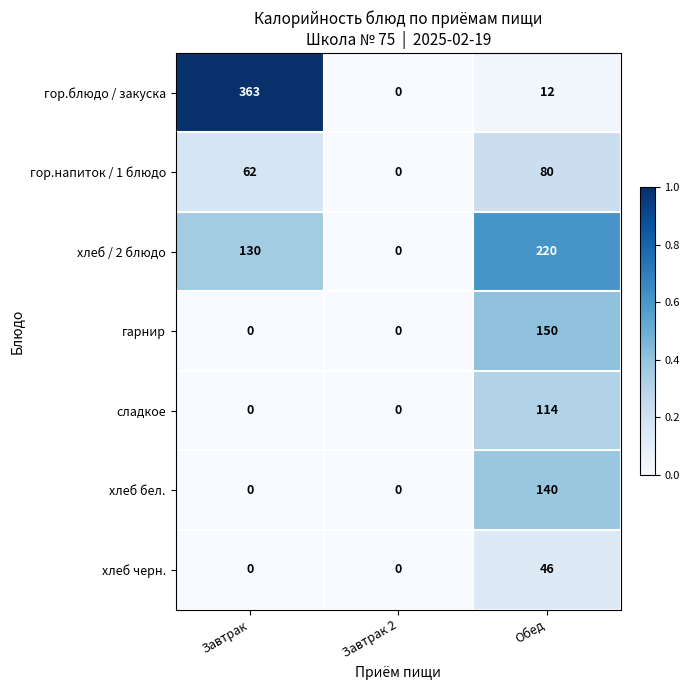

Reading right to left, extract all data points from this chart.

гор.блюдо / закуска: 12	0	363
гор.напиток / 1 блюдо: 80	0	62
хлеб / 2 блюдо: 220	0	130
гарнир: 150	0	0
сладкое: 114	0	0
хлеб бел.: 140	0	0
хлеб черн.: 46	0	0